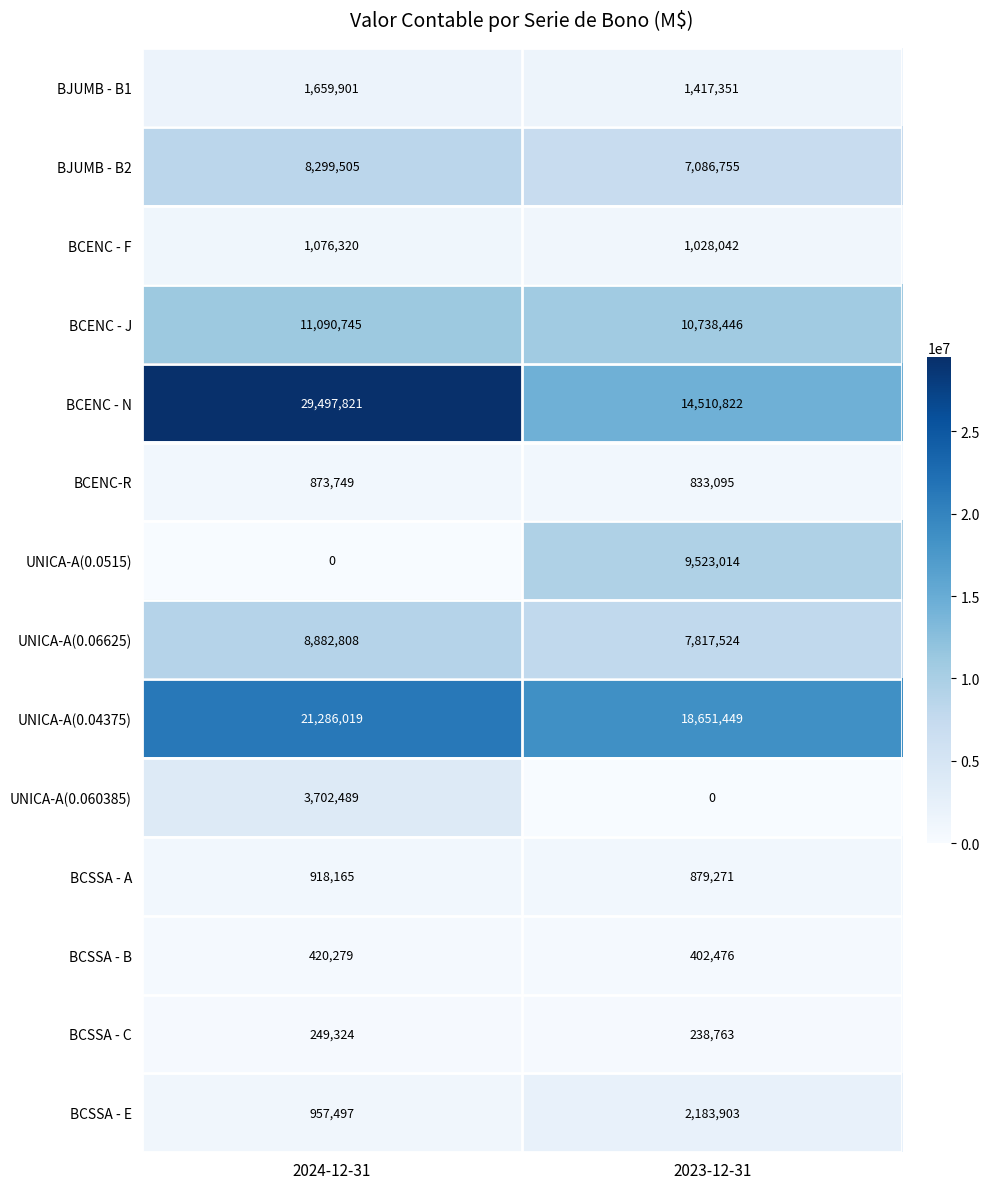

How many data points does each series have?

2